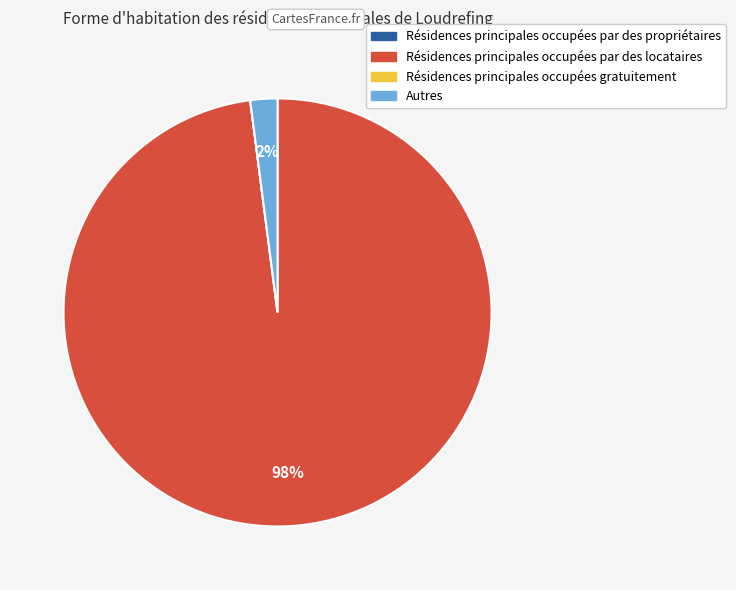

Does any single category account for the majority?

Yes